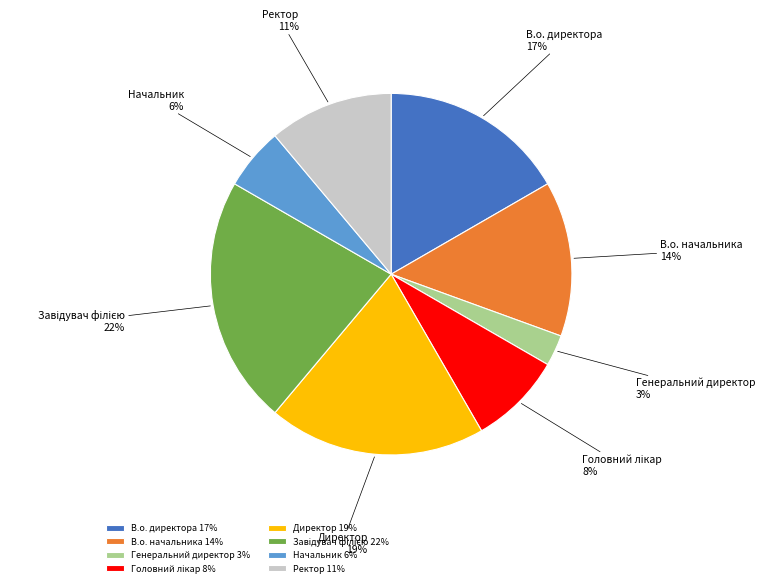

What is the smallest slice in the pie chart?

Генеральний директор